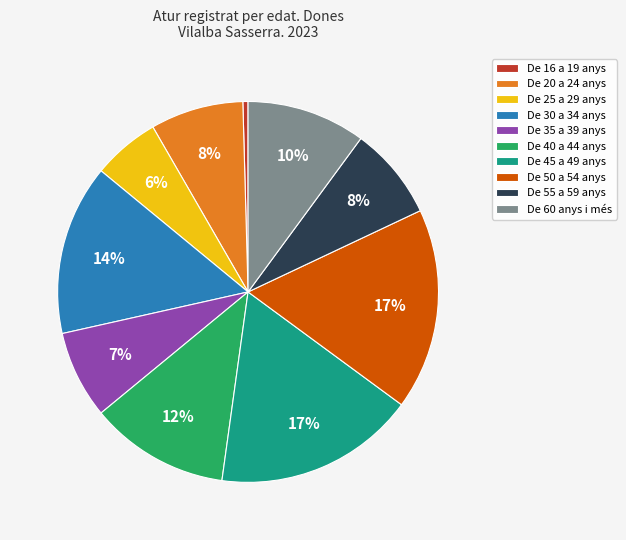

To the nearest percent, what percentage of the pie is De 30 a 34 anys?

14%